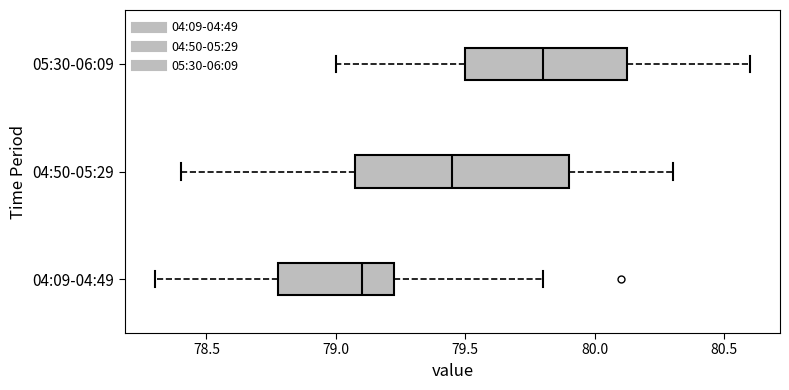

Reading bottom to top, read every box against the x-axis: the position of its median line, the range the box covers, and the ends of its whiskers. The values are not printed on the chart, so give them approximately, as read against the axis.

04:09-04:49: median 79.10, box 78.80 to 79.25, whiskers 78.30 to 79.80
04:50-05:29: median 79.45, box 79.10 to 79.90, whiskers 78.40 to 80.30
05:30-06:09: median 79.80, box 79.50 to 80.15, whiskers 79.00 to 80.60